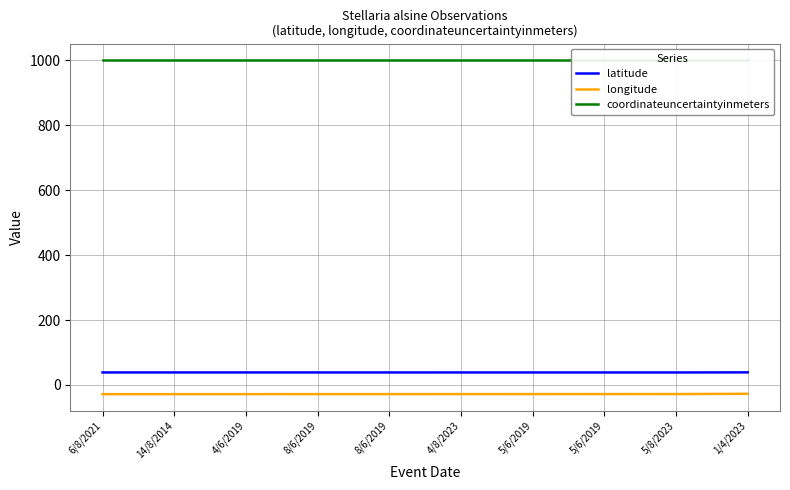

True or false: longitude and coordinateuncertaintyinmeters cross at least once.

False